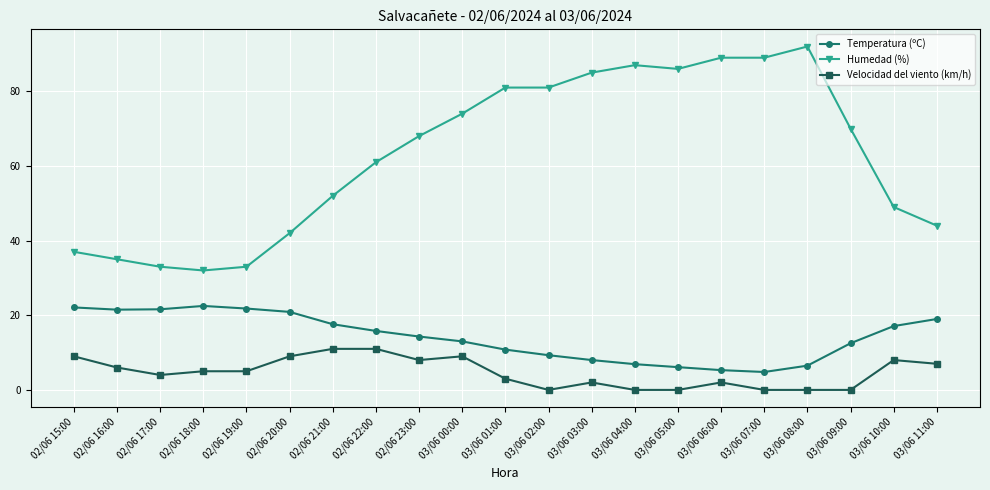

The value of Temperatura (ºC) at 02/06 16:00 is 21.5. True or false?

True